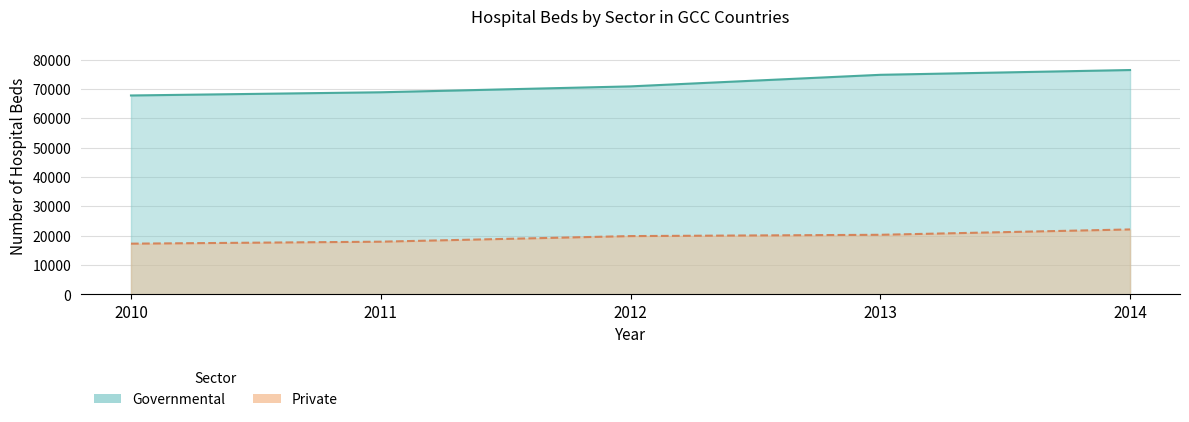

What is the value of the Governmental point at the 4th from the left?

74790